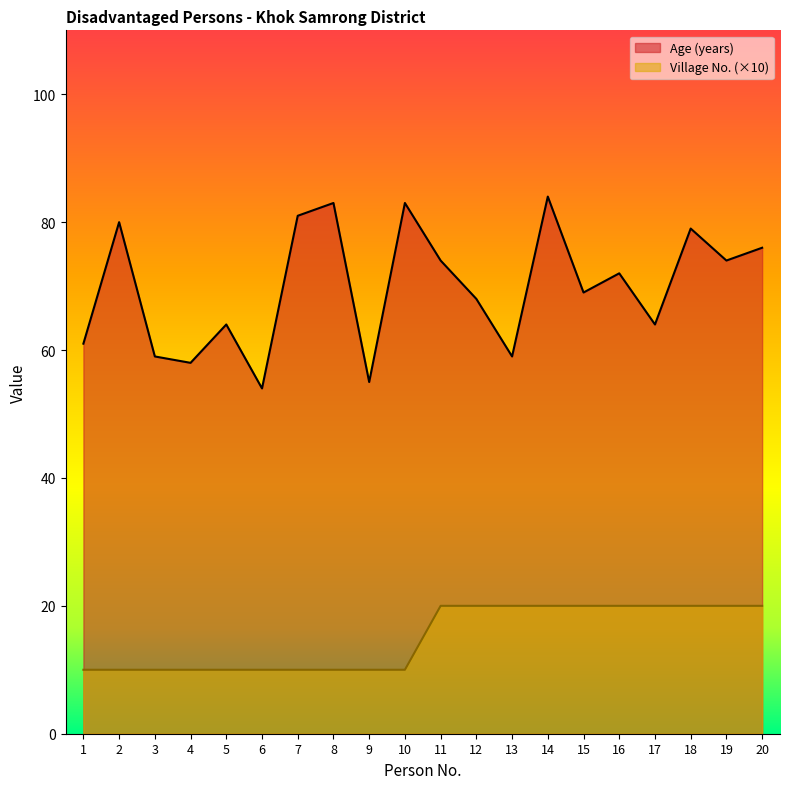

The Age (years) series shows 79 at 18. True or false?

True